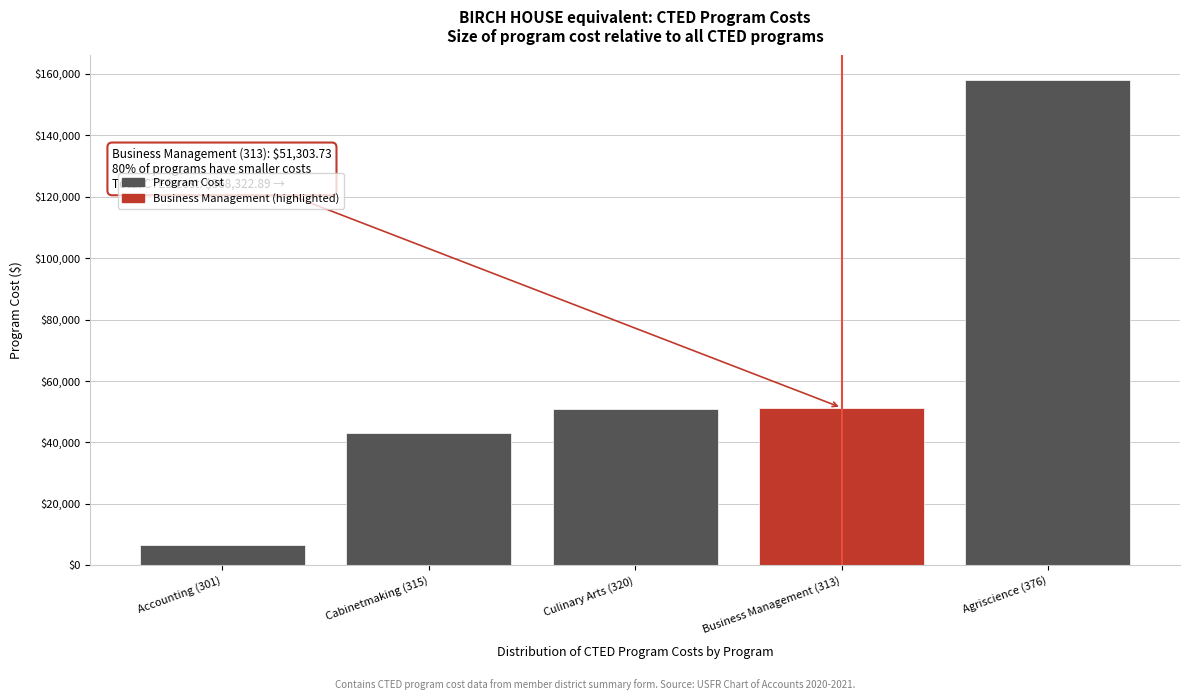

What is the label of the 1st bar from the right?

Agriscience (376)